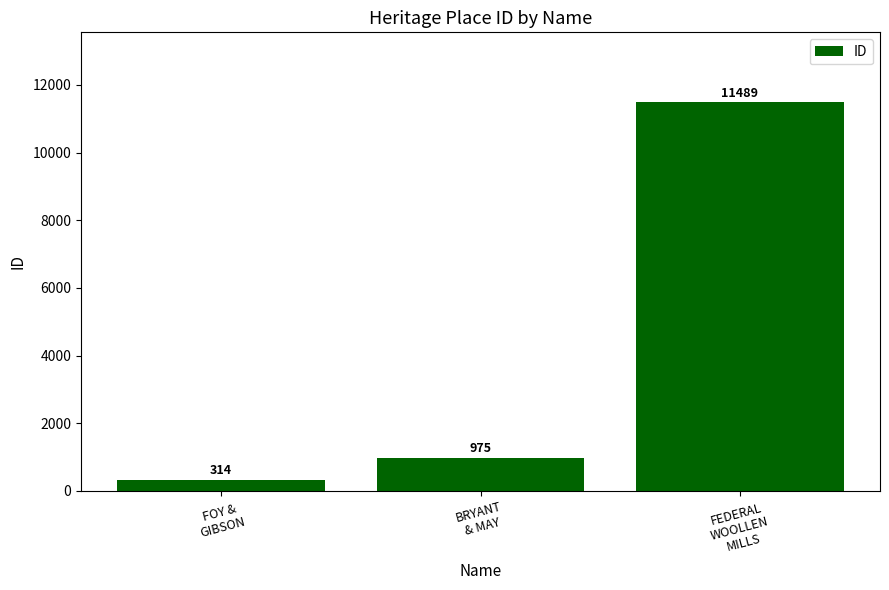

What is the label of the 3rd bar from the left?

FEDERAL
WOOLLEN
MILLS